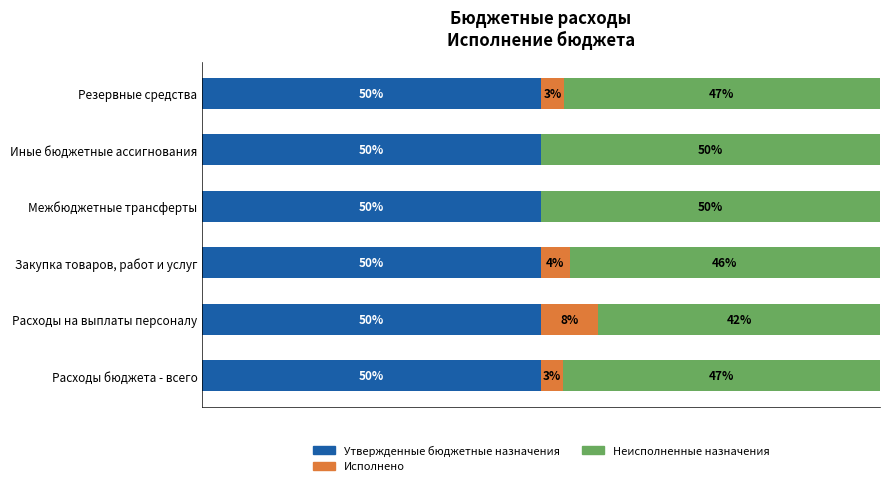

What are all the series names shown in the legend?

Утвержденные бюджетные назначения, Исполнено, Неисполненные назначения